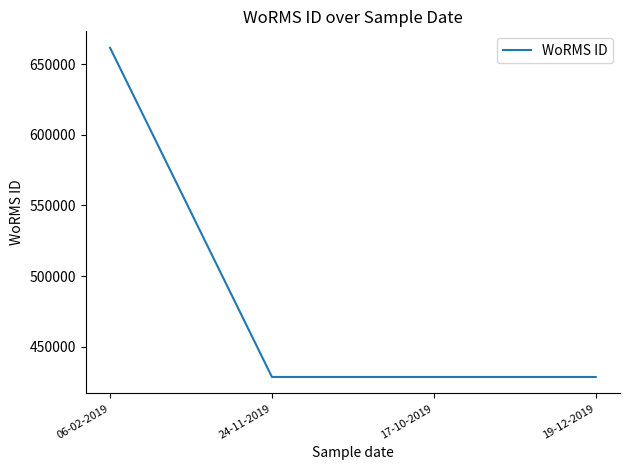

What is the maximum value shown in the chart?

661559